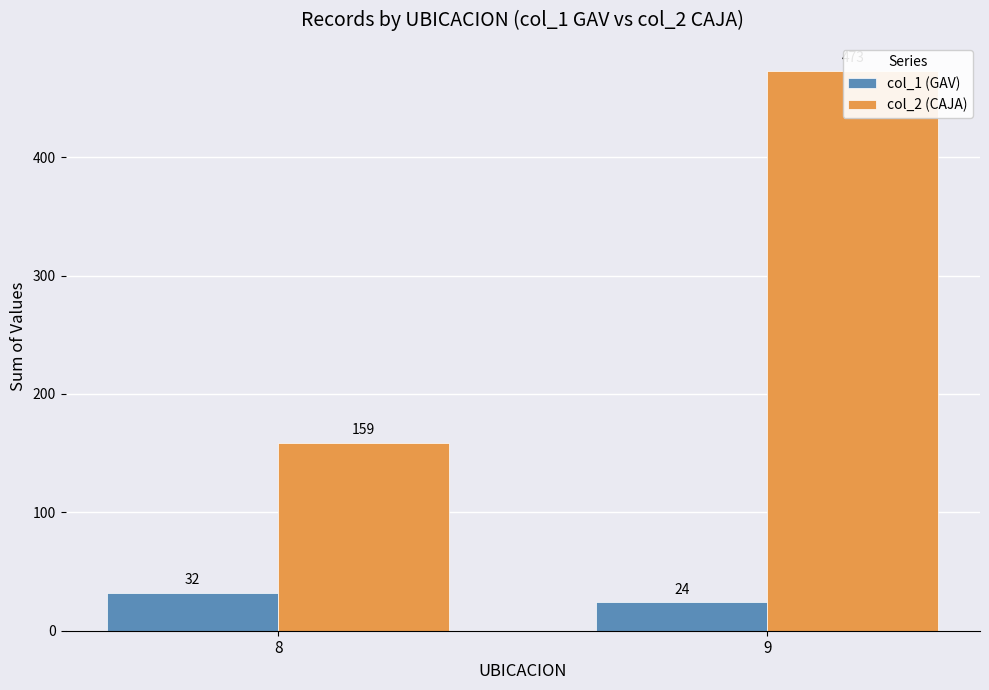

What is the value of the col_2 (CAJA) bar at the 1st from the left?

159